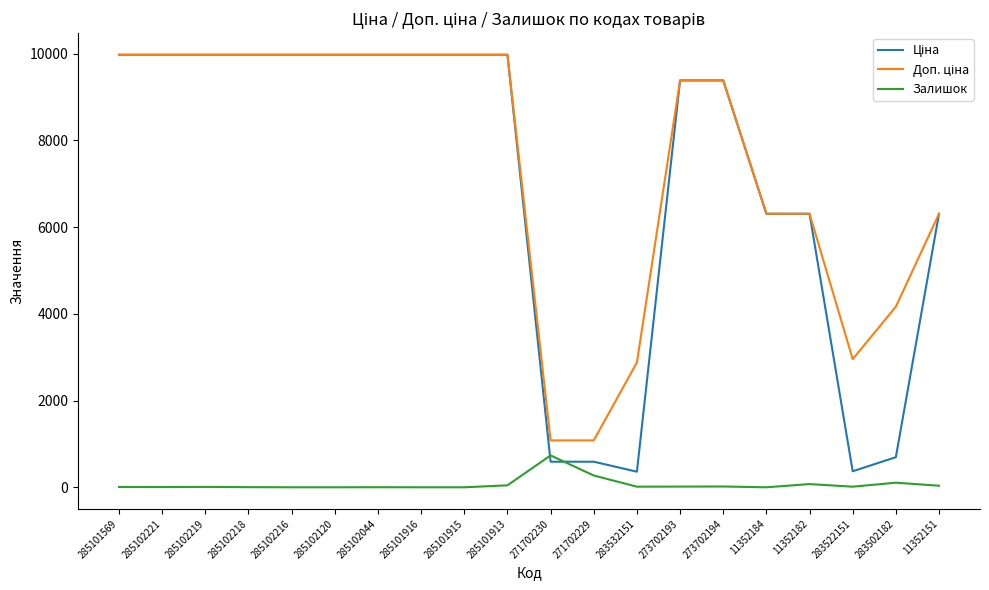

What is the difference between the maximum and second lowest values in the Залишок series?

735.0